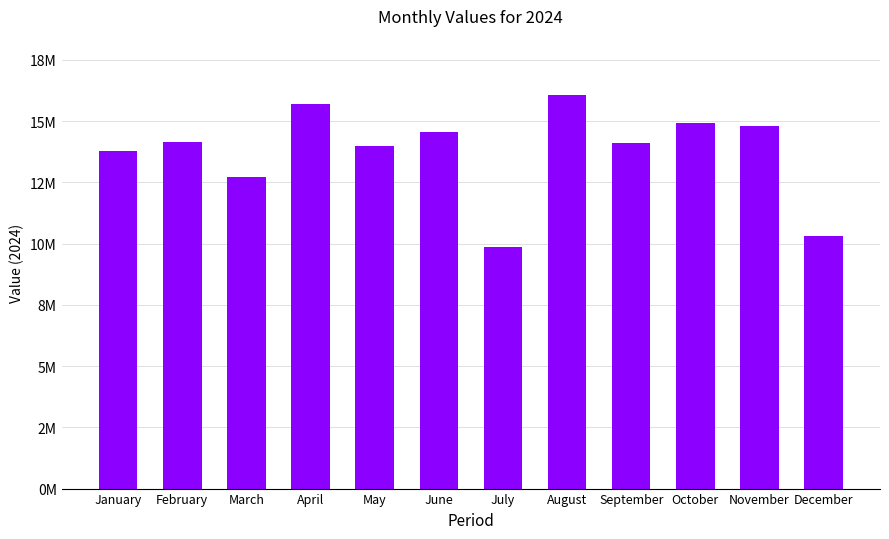

What is the value of the 1st bar from the left?

13764043